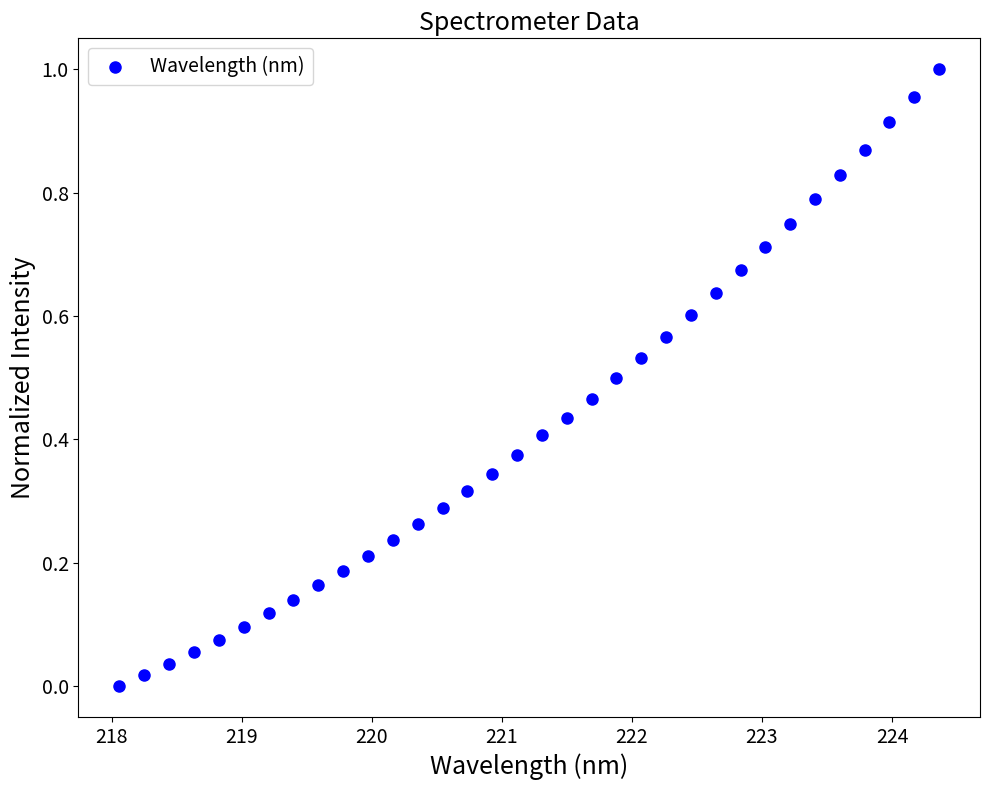

What is the range of X values (max minus min)?

6.3